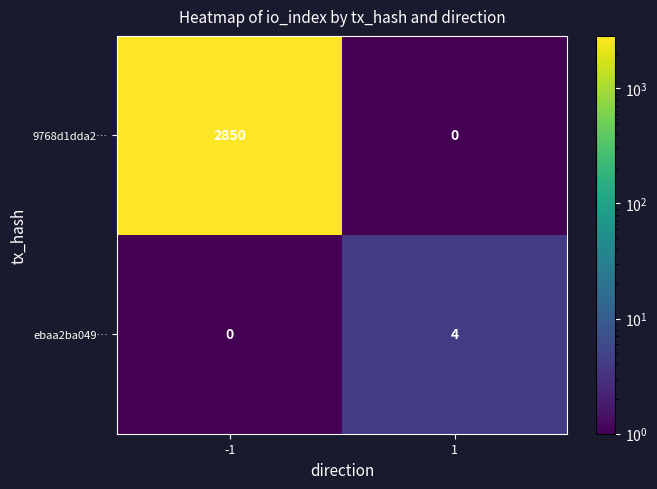

List the series in order of their overall mean, highest first.

9768d1dda2…, ebaa2ba049…